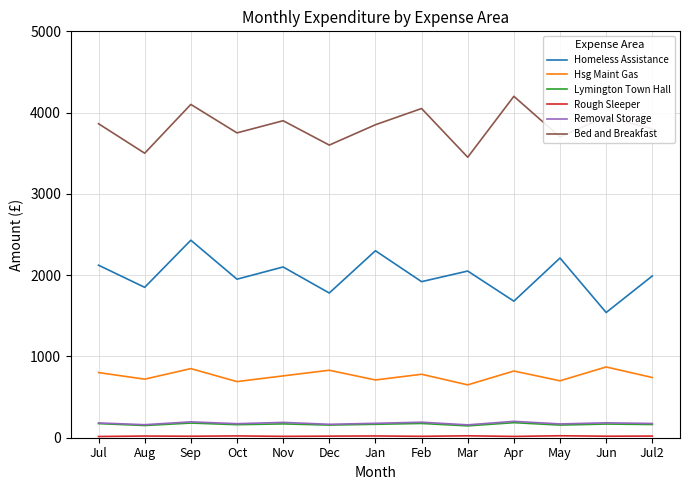

True or false: Bed and Breakfast has more than 2 points higher than both neighbors.

True